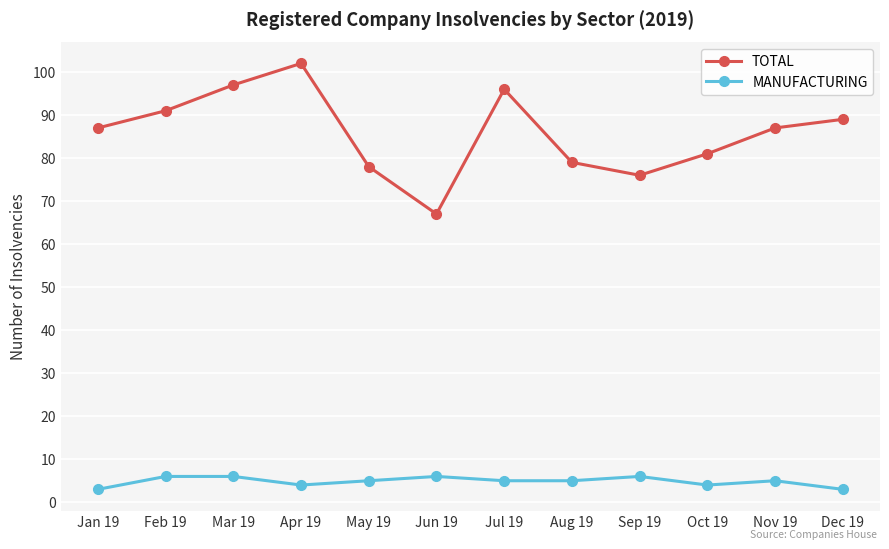

At which label does TOTAL reach its minimum?

Jun 19